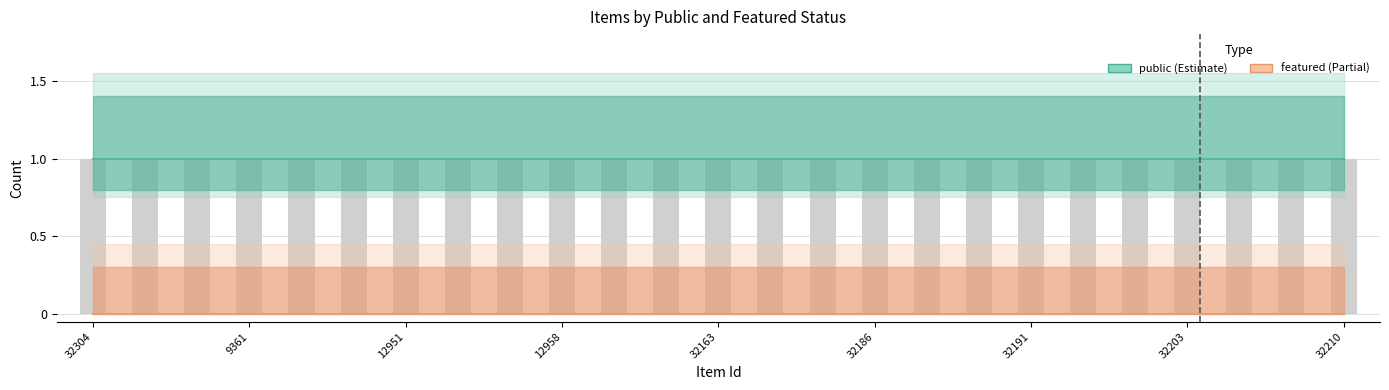

What is the total value across all series at 32203?

1